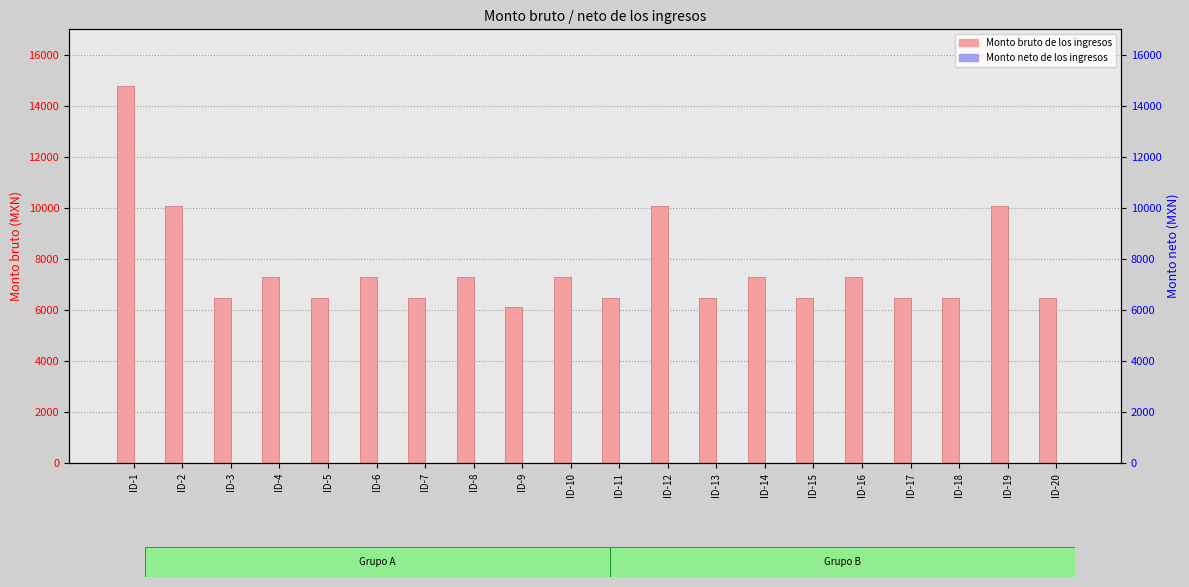

Reading right to left, transcribe all the data shown in this chart.

Monto bruto de los ingresos: ID-20=6450	ID-19=10076	ID-18=6450	ID-17=6450	ID-16=7282	ID-15=6450	ID-14=7282	ID-13=6450	ID-12=10076	ID-11=6450	ID-10=7282	ID-9=6126	ID-8=7282	ID-7=6450	ID-6=7282	ID-5=6450	ID-4=7282	ID-3=6450	ID-2=10076	ID-1=14774
Monto neto de los ingresos: ID-20=0	ID-19=0	ID-18=0	ID-17=0	ID-16=0	ID-15=0	ID-14=0	ID-13=0	ID-12=0	ID-11=0	ID-10=0	ID-9=0	ID-8=0	ID-7=0	ID-6=0	ID-5=0	ID-4=0	ID-3=0	ID-2=0	ID-1=0